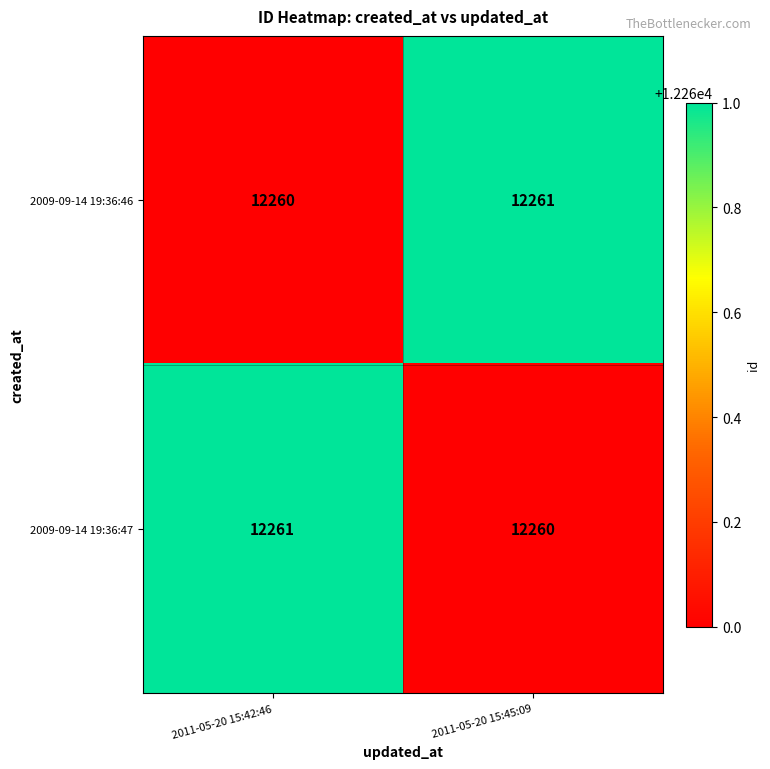

Rank the series at 2011-05-20 15:45:09 from highest to lowest value.

2009-09-14 19:36:46, 2009-09-14 19:36:47